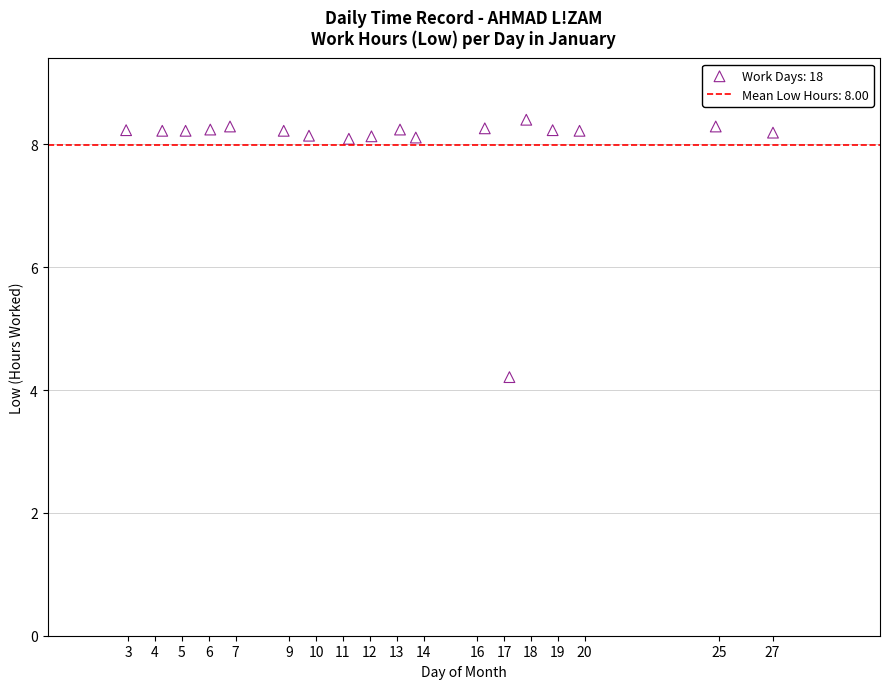

What is the range of Y values (max minus min)?

4.2